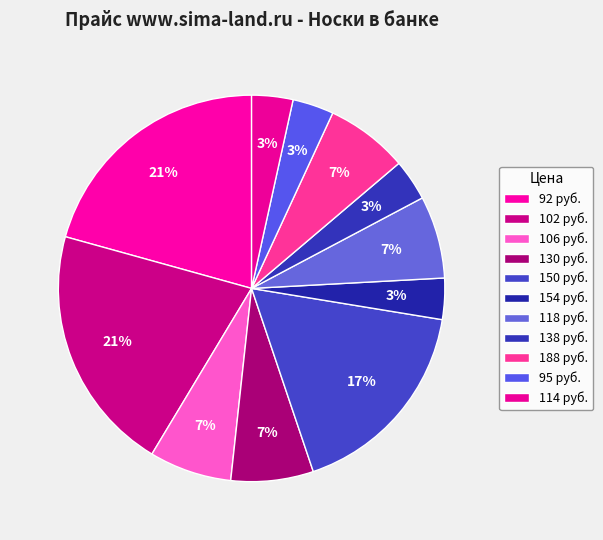

How many slices are in this pie chart?

11